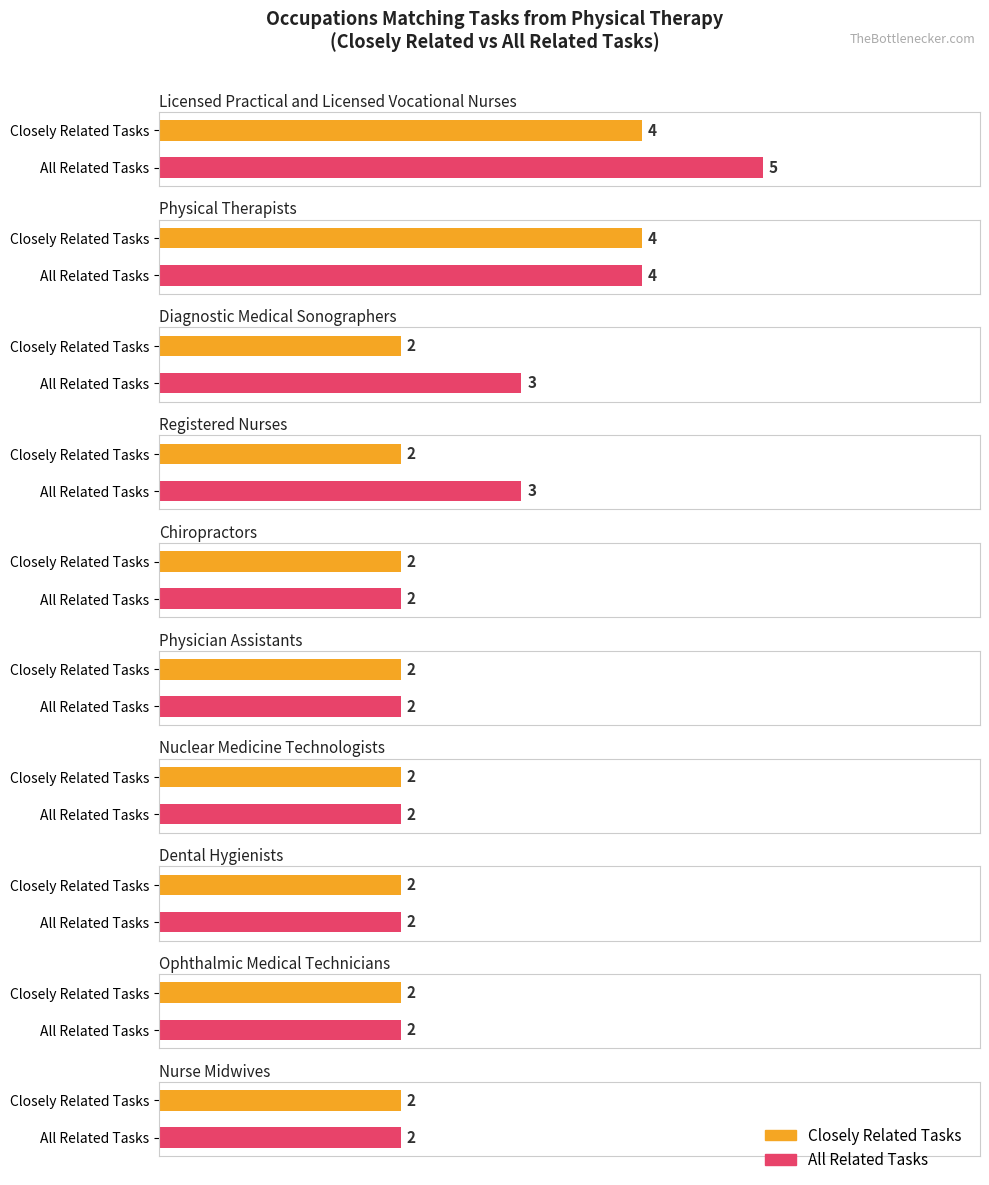

What is the minimum value for All Related Tasks?

2